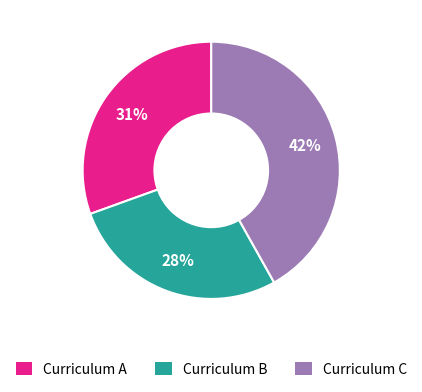

Does any single category account for the majority?

No